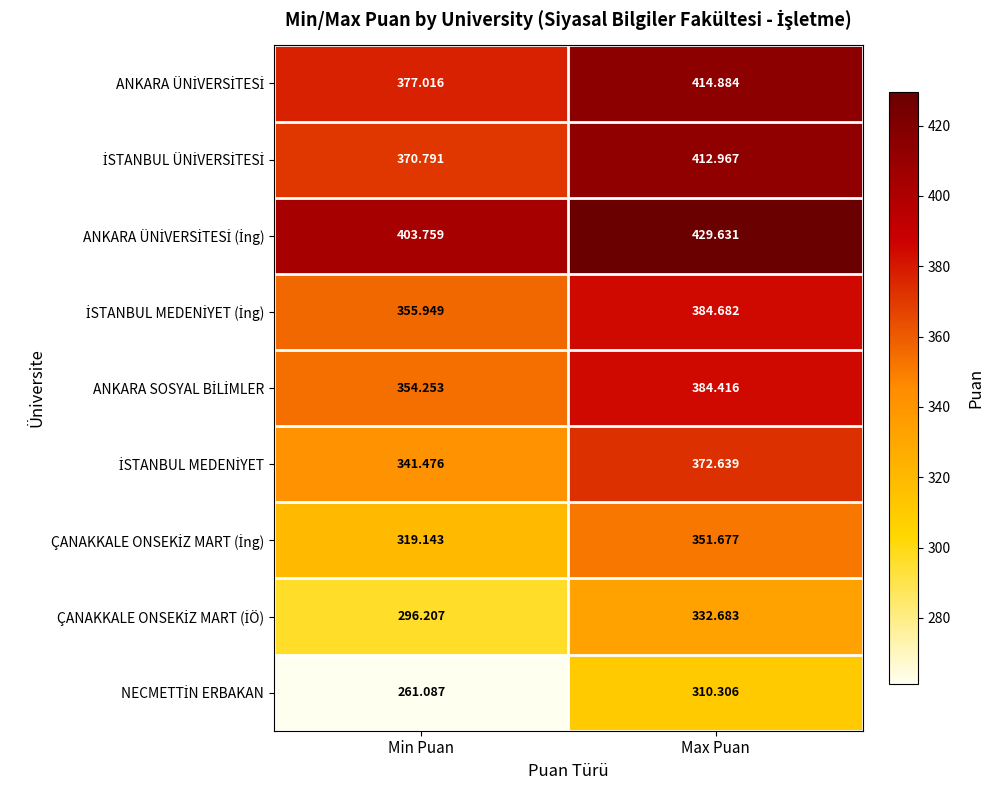

At which category is the sum across all series the highest?

Max Puan